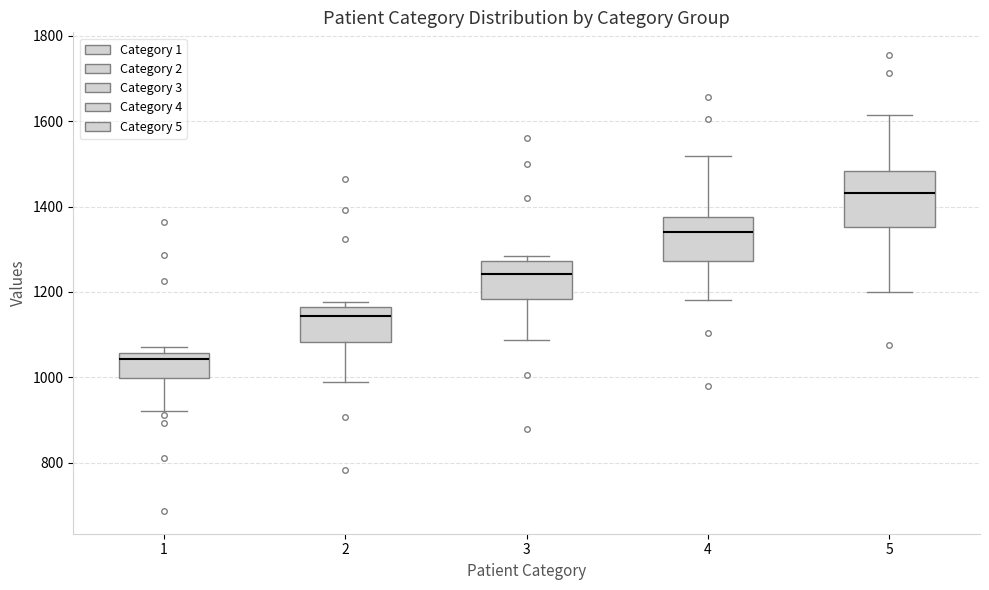

Which box has the lowest median line?

1